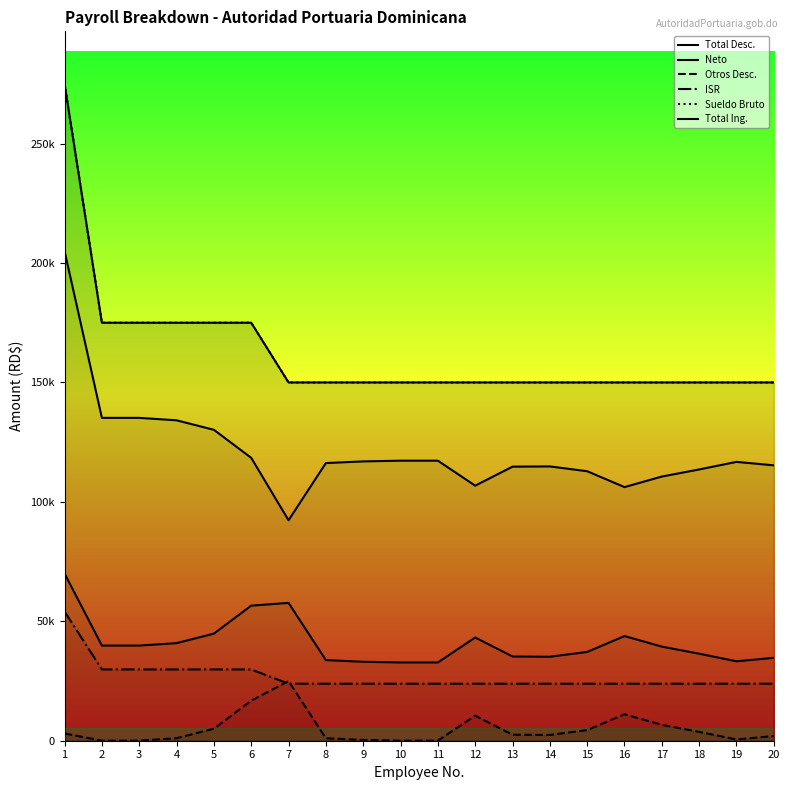

Which has a higher value, 7 or 9?

7